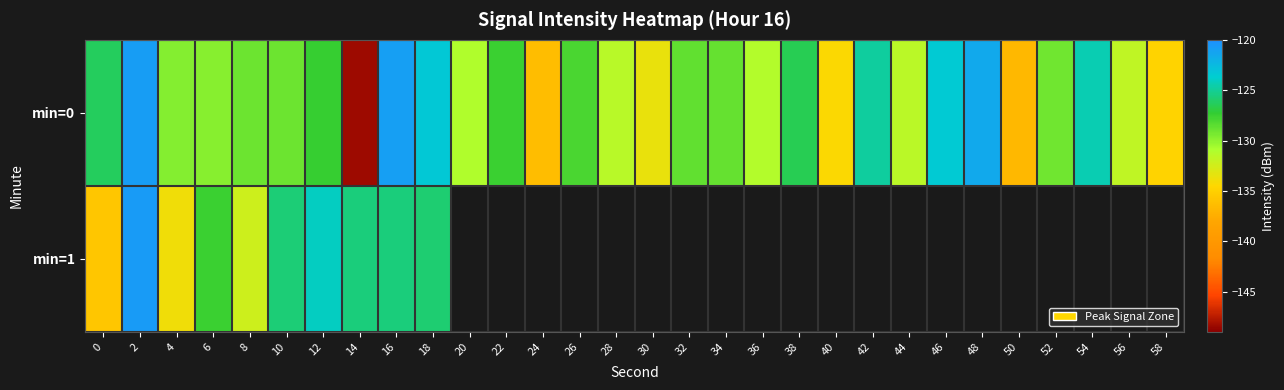

Rank the series by their maximum value, from lowest to highest.

min=0, min=1